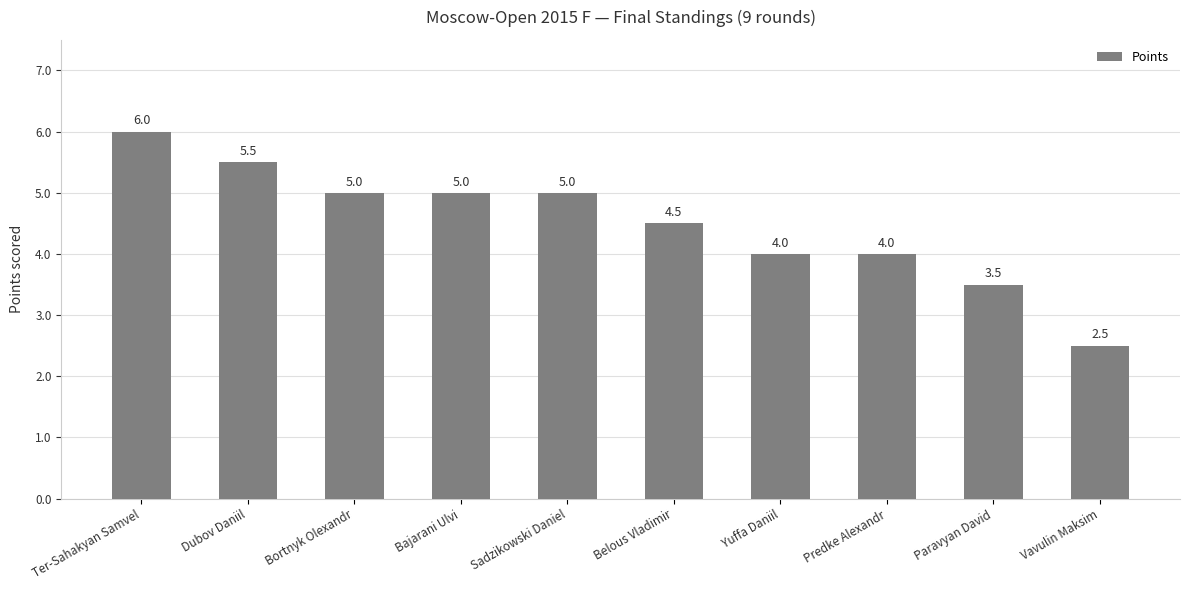

Are the bars horizontal?

No